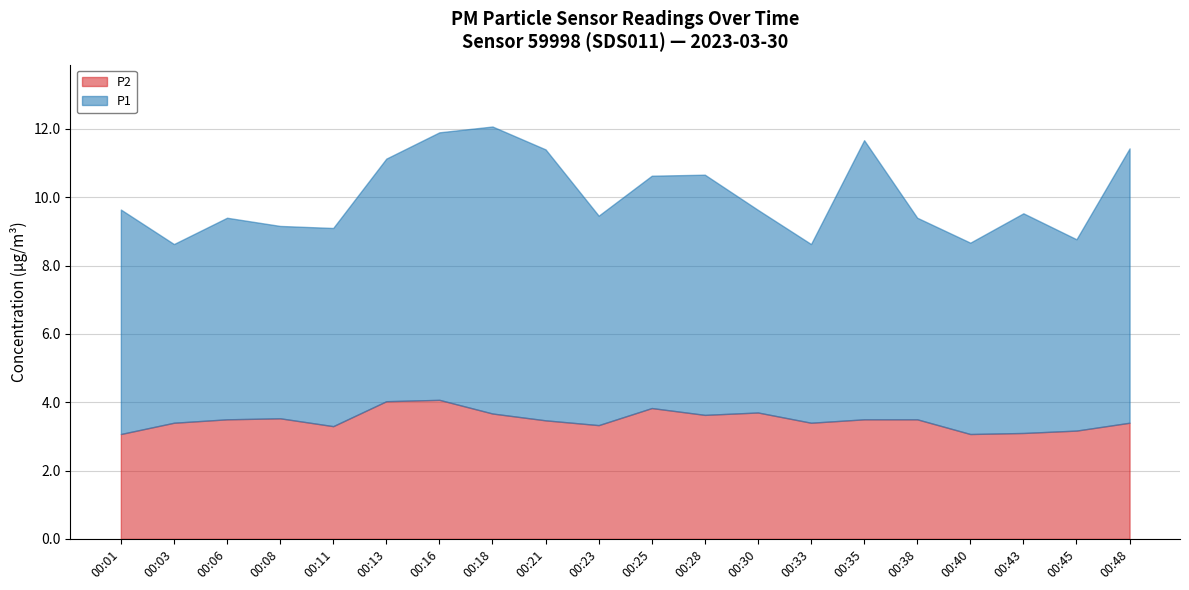

In P2, how many points are lower than both neighbors (excluding endpoints)?

5